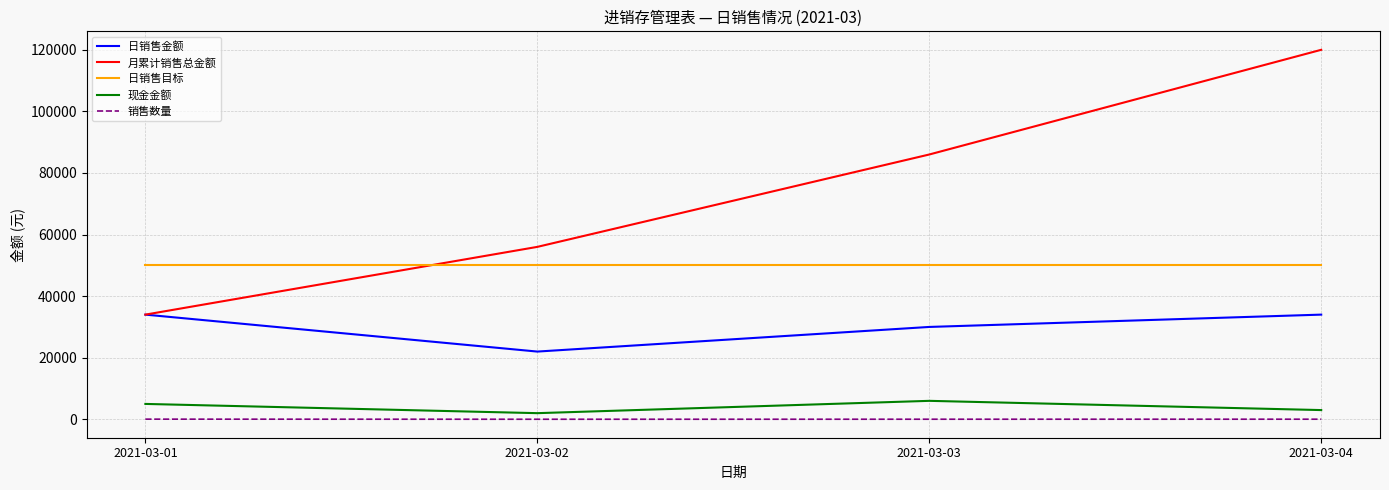

The value of 销售数量 at 2021-03-01 is 55. True or false?

True